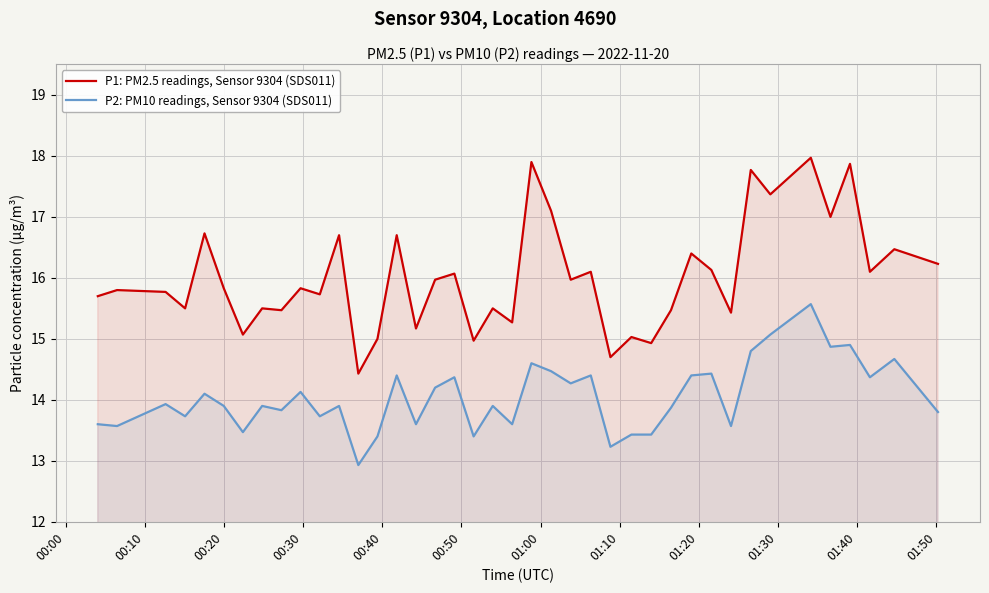

Which series has the largest total across all categories?

P1: PM2.5 readings, Sensor 9304 (SDS011)